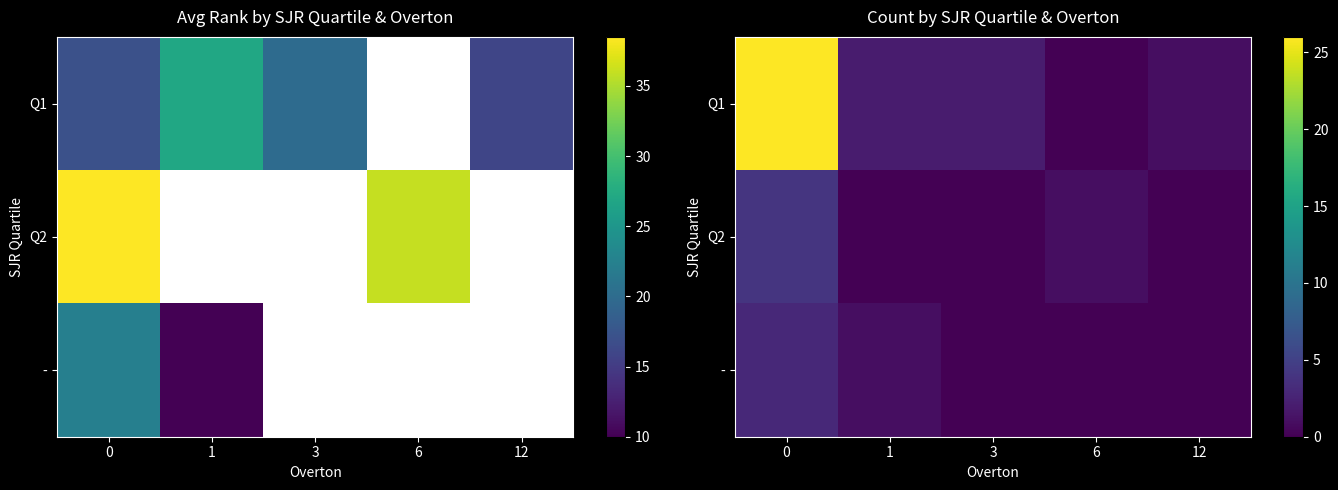

Which series has the largest range (max minus min)?

Q1